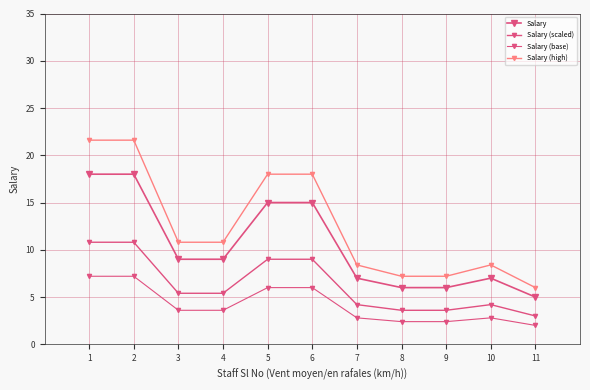

List the series in order of their peak value, highest first.

Salary (high), Salary, Salary (scaled), Salary (base)